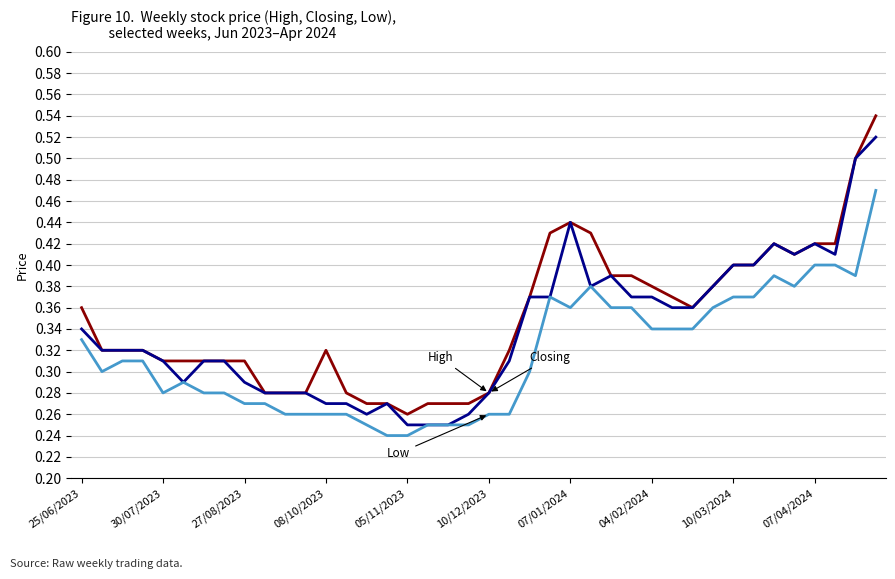

Does the chart display data point markers on the line(s)?

No